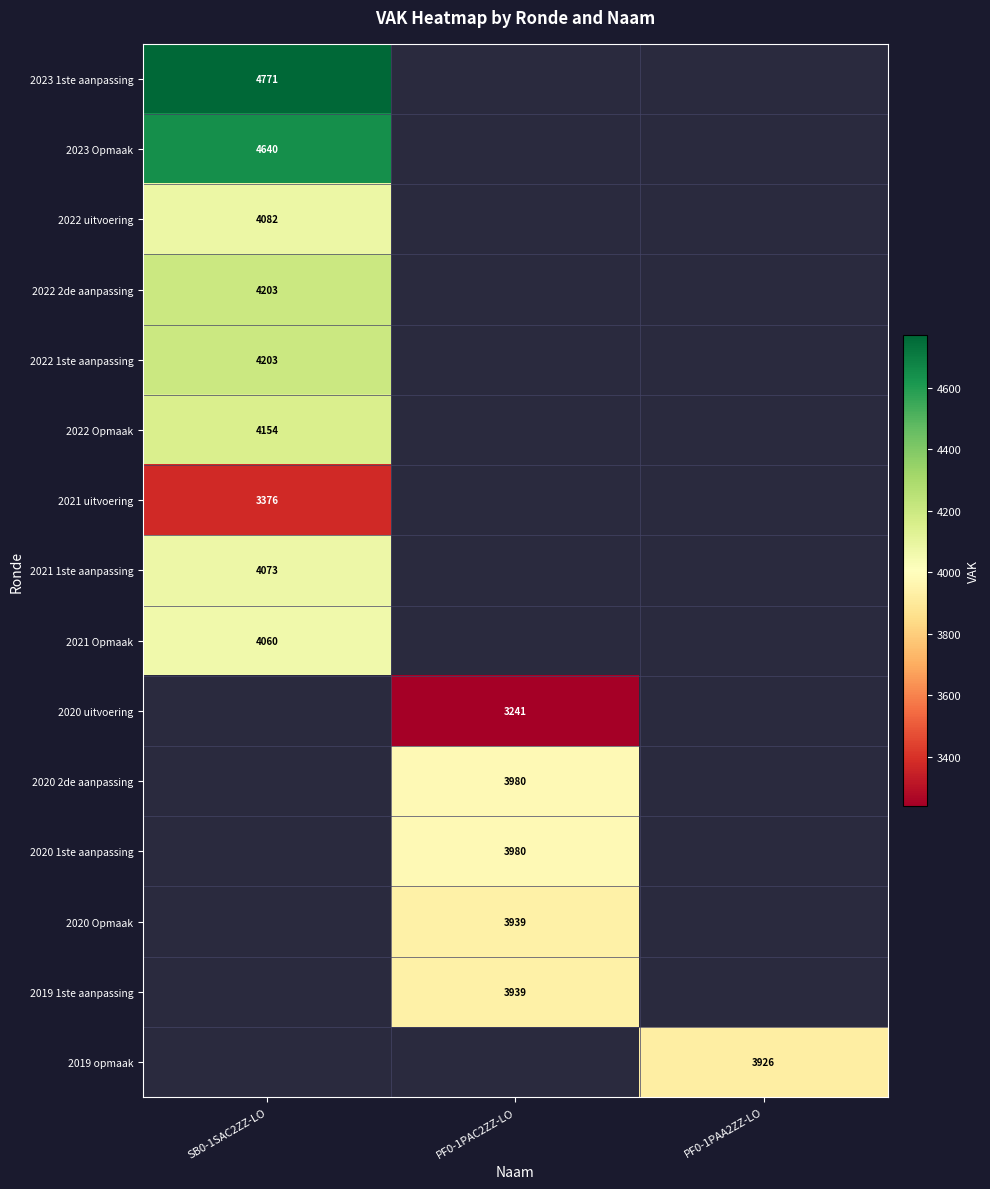

What is the greatest value displayed?

4771.0